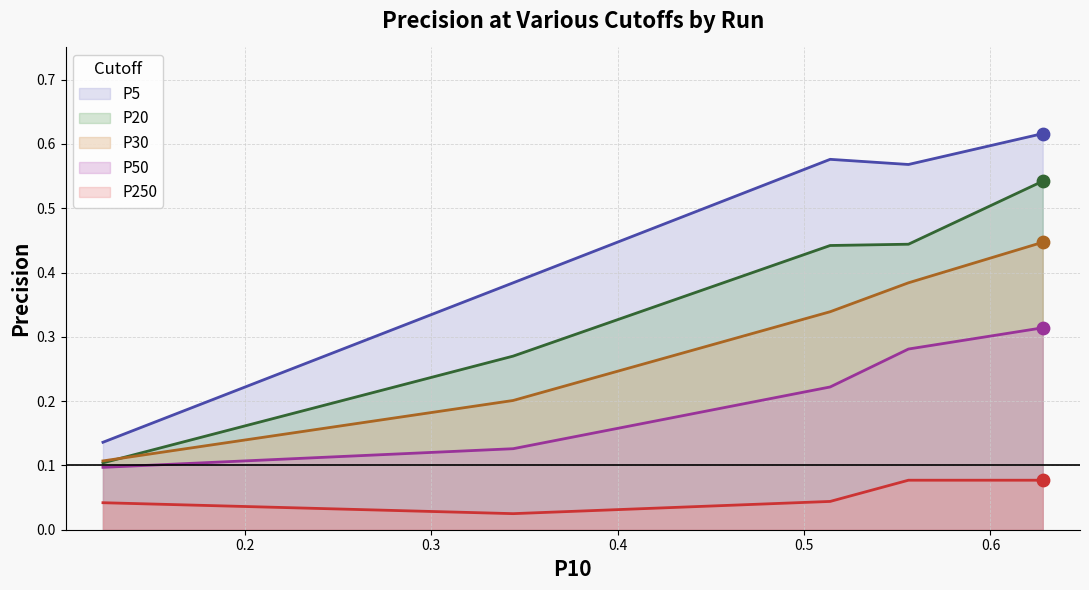

Rank the series by their maximum value, from highest to lowest.

P5, P20, P30, P50, P250